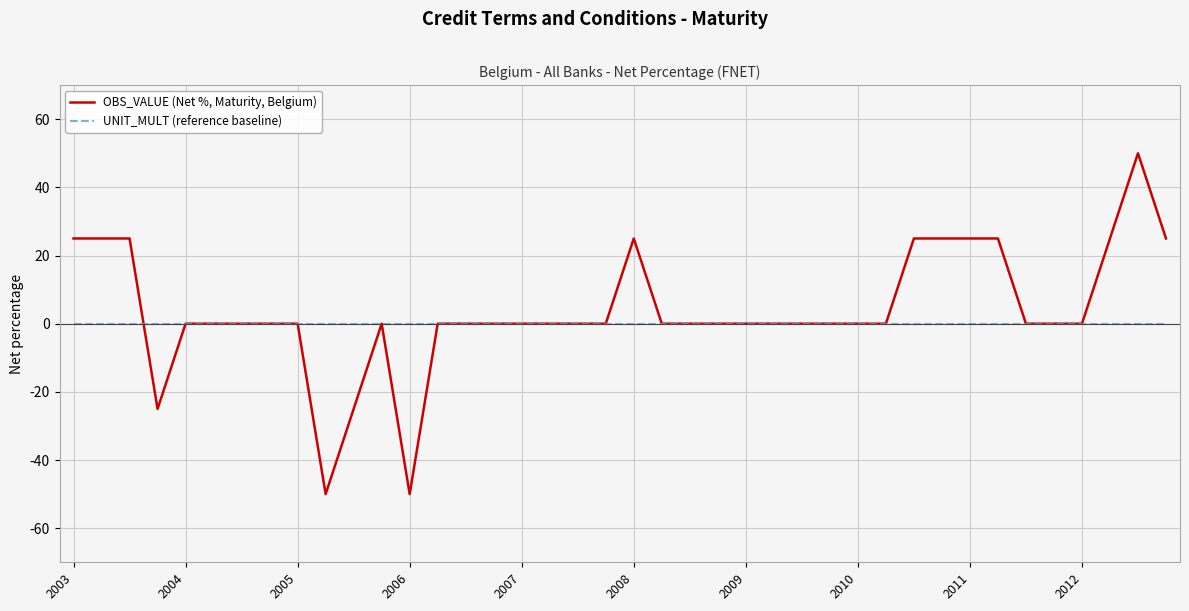

How many distinct data groups are displayed?

2